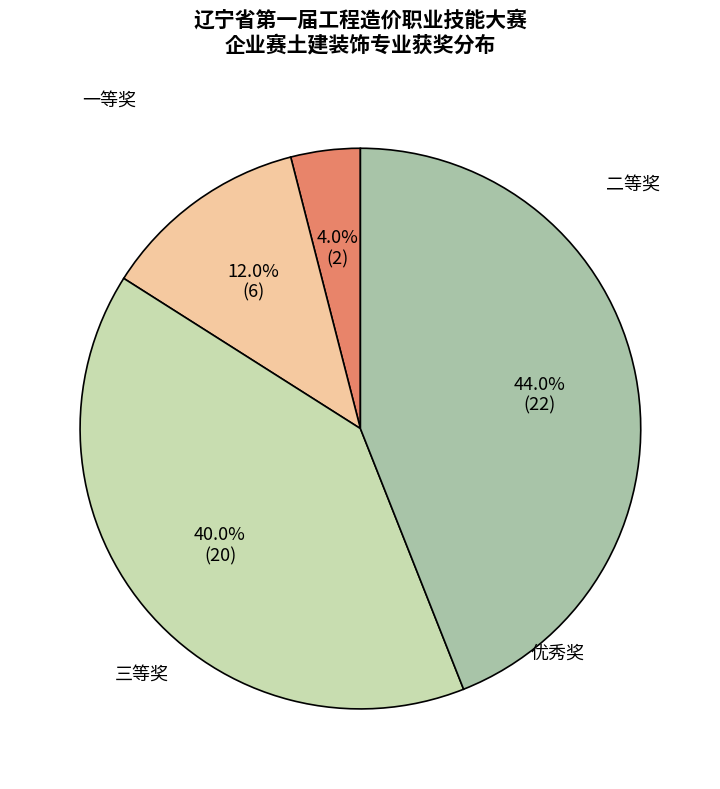

Which category has the biggest portion of the pie?

优秀奖